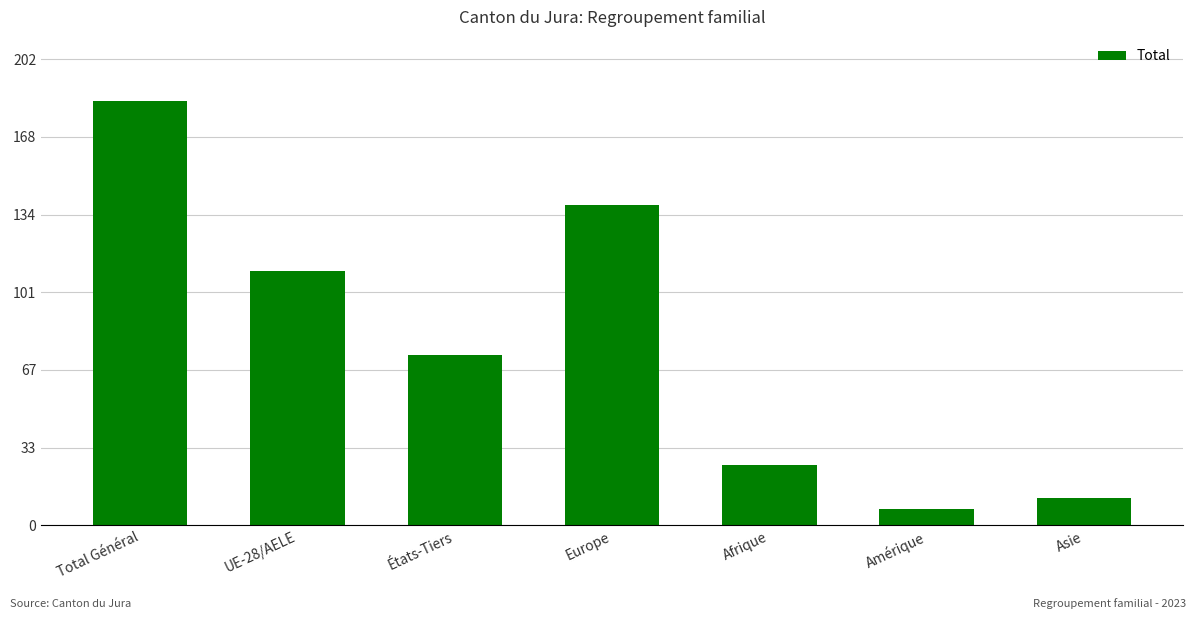

Count the number of categories in the chart.

7